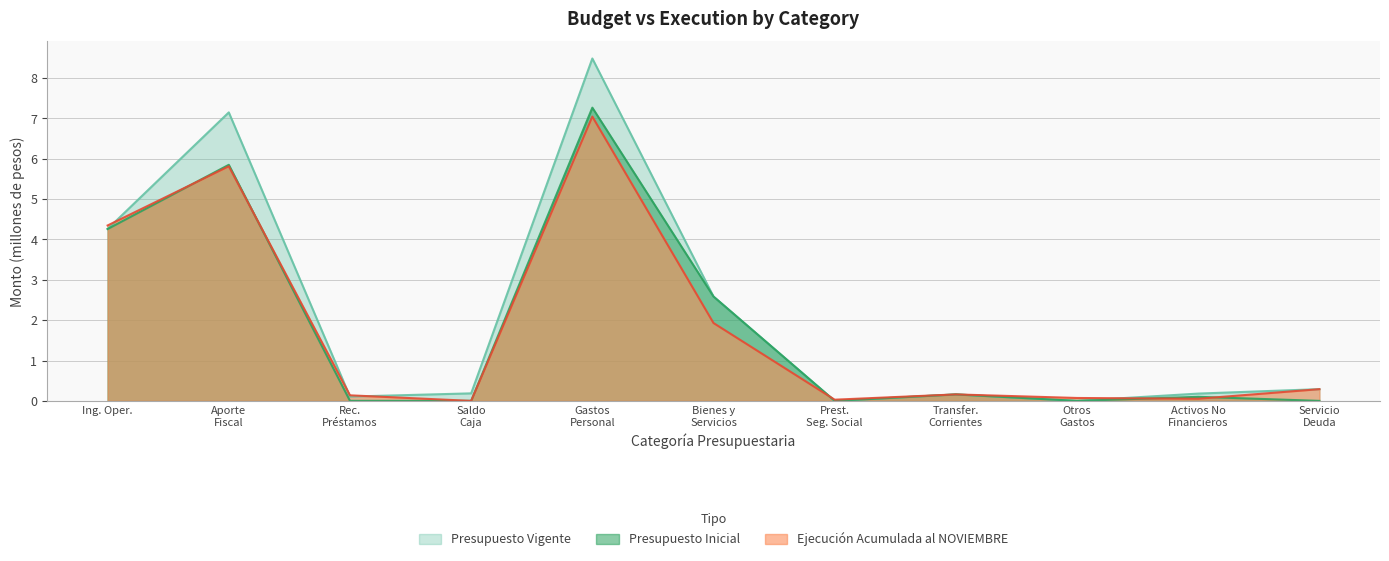

What is the maximum value for Presupuesto Vigente?

8.5